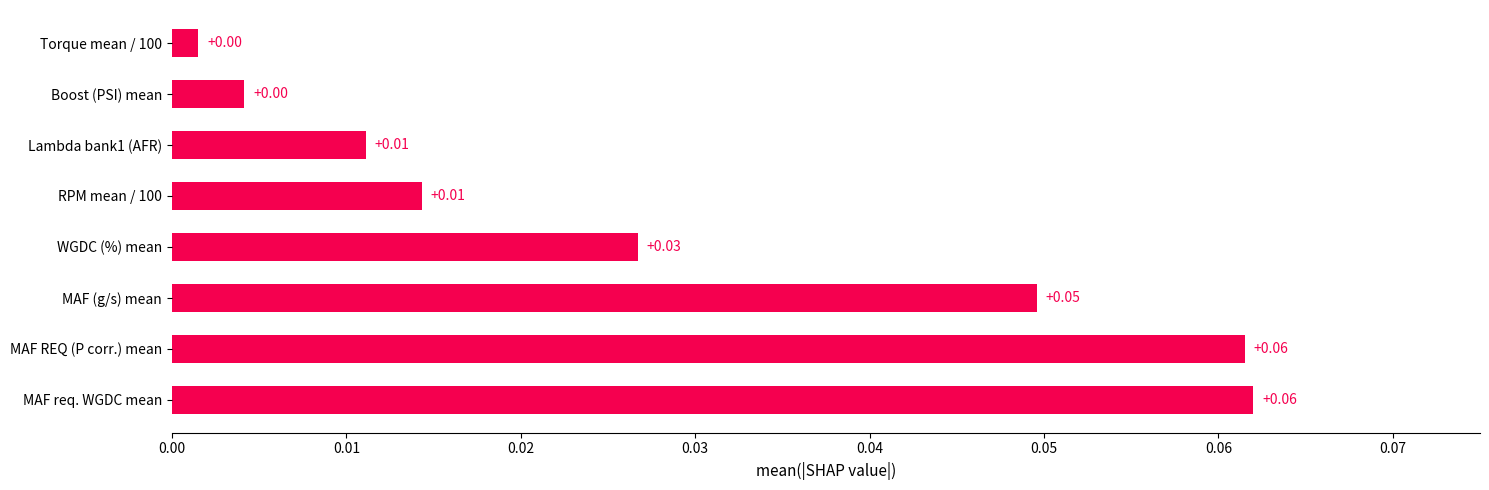

Between MAF REQ (P corr.) mean and Boost (PSI) mean, which is larger?

MAF REQ (P corr.) mean